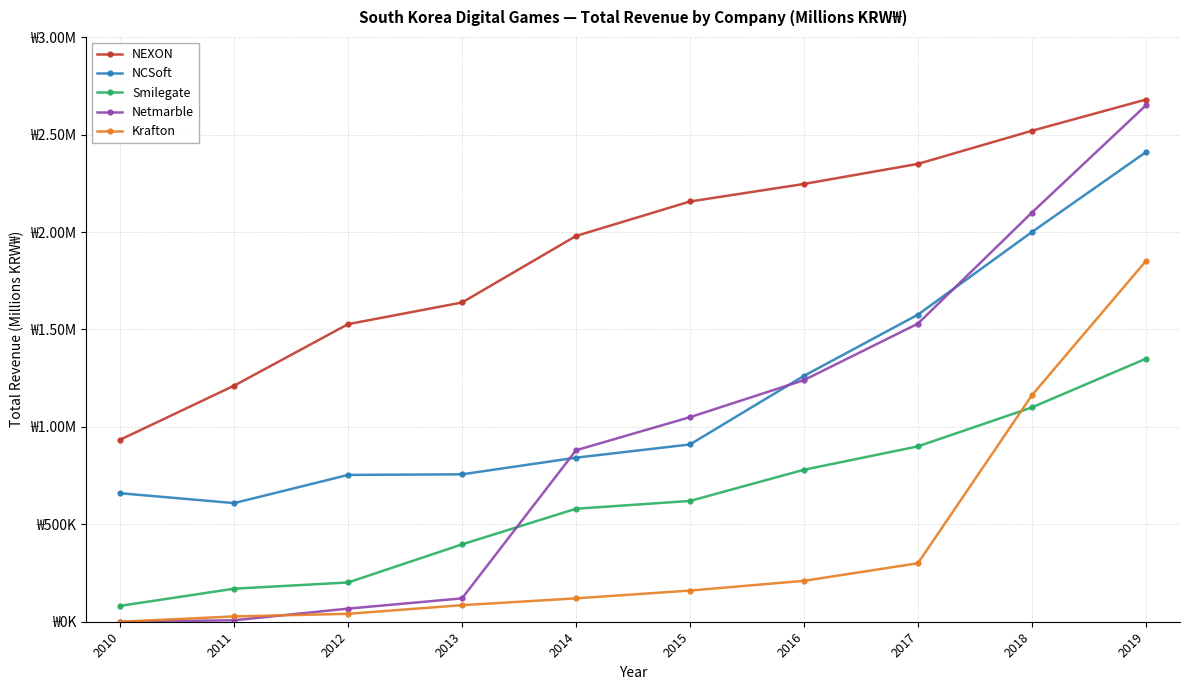

Does the chart display data point markers on the line(s)?

Yes